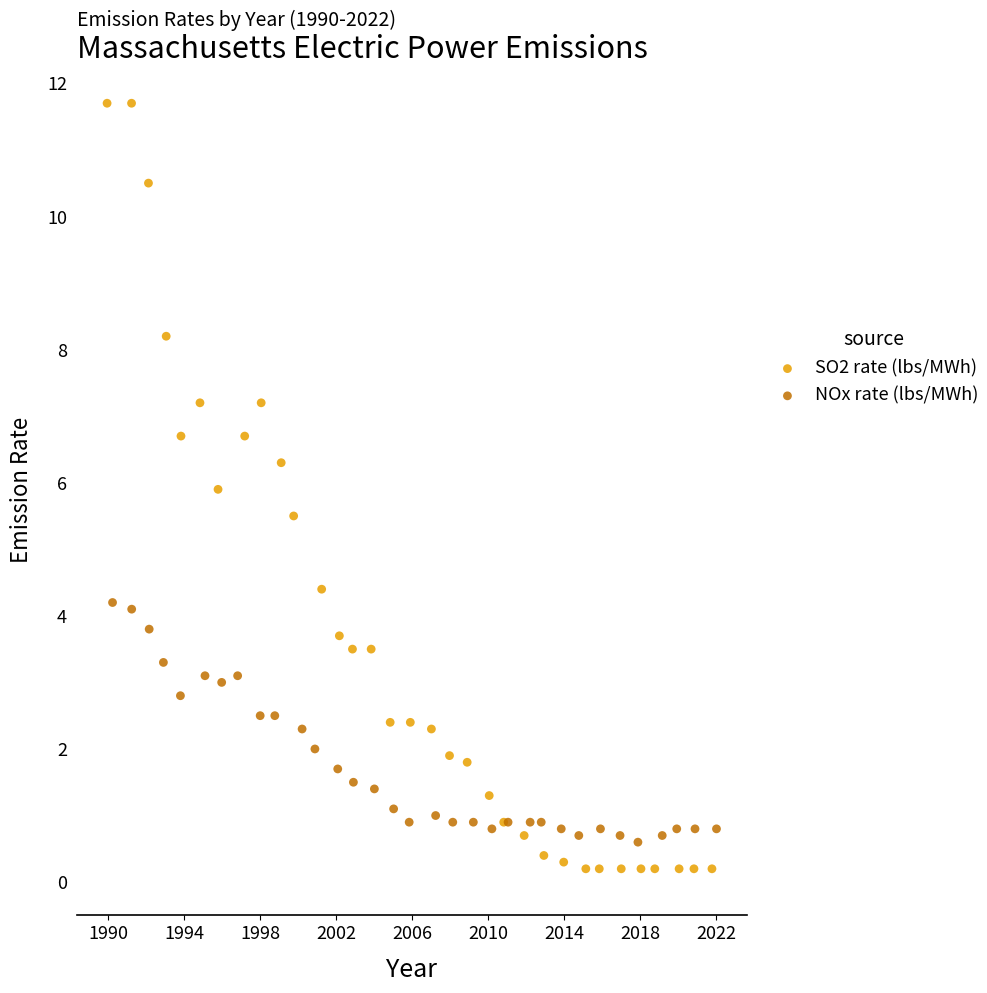

Which series contains the lowest Y value?

SO2 rate (lbs/MWh)